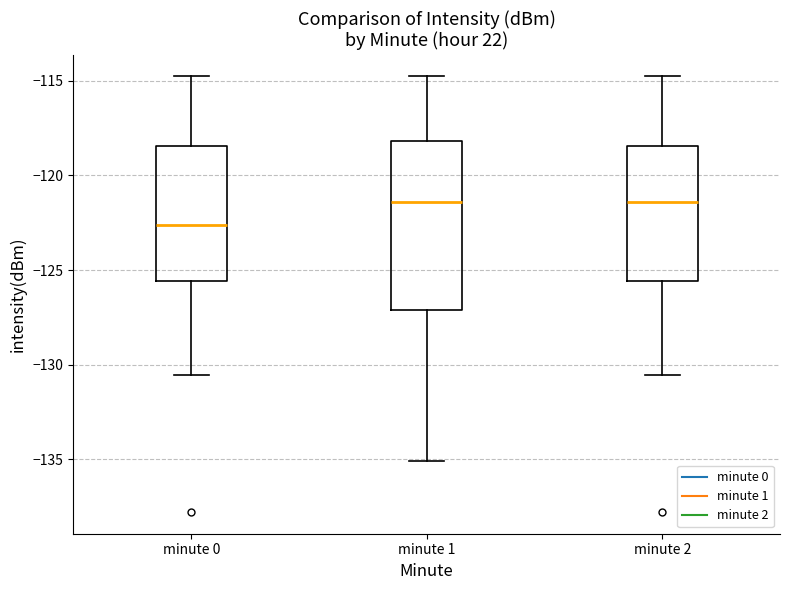

Comparing the boxes themselves (not the whiskers), which one is the tallest?

minute 1